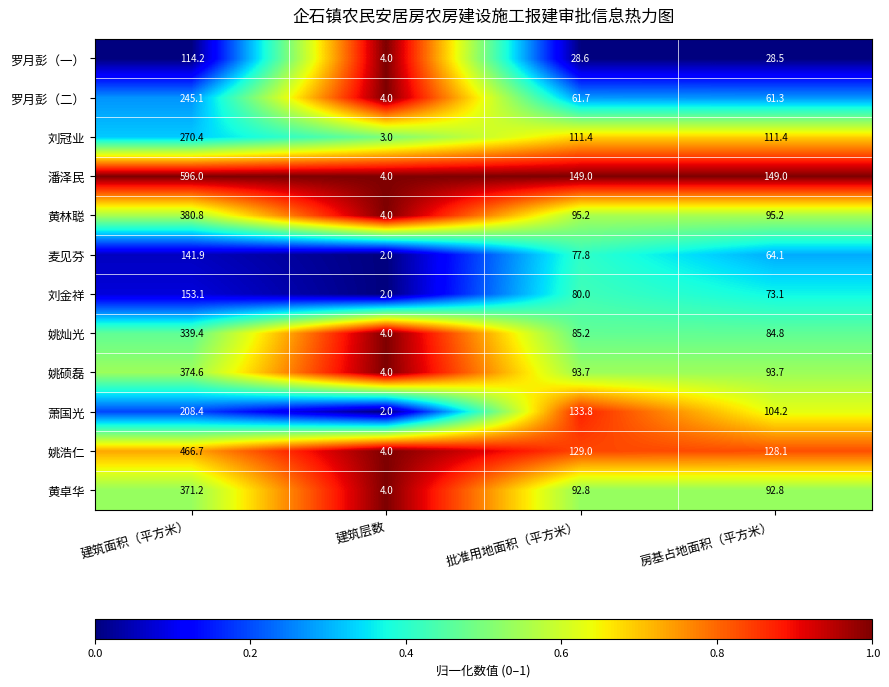

What is the difference between the 潘泽民 values at 建筑层数 and 建筑面积（平方米）?

592.0